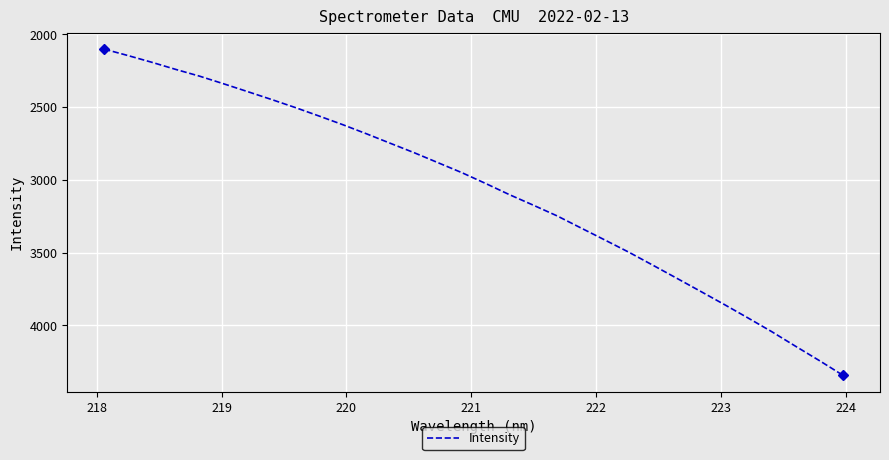

Reading right to left, transcribe all the data shown in this chart.

4342.7	4240.9	4142.3	4042.2	3947.8	3854.9	3764.2	3674.3	3584.9	3496.5	3413.1	3330.8	3247.9	3174.1	3102.0	3025.1	2950.6	2882.2	2813.5	2748.9	2683.6	2620.7	2560.9	2502.5	2447.0	2393.0	2339.5	2287.6	2241.1	2192.3	2146.0	2101.7